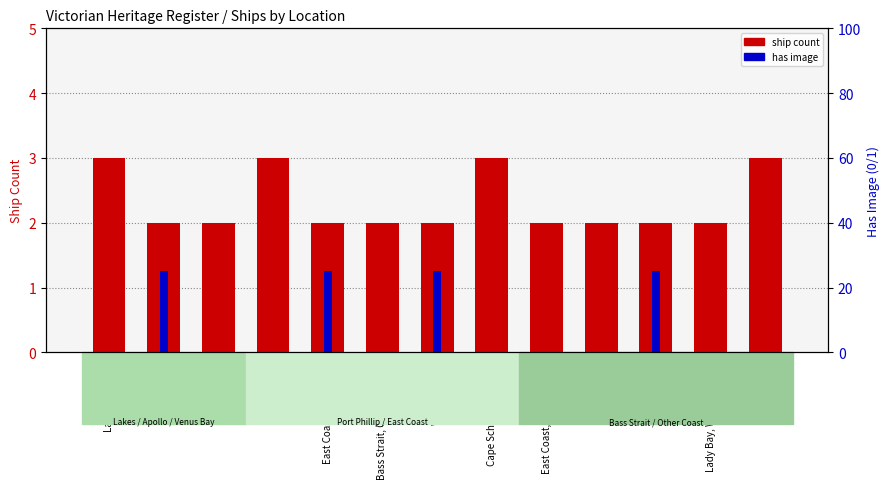

What is the sum of all has image (×25) values?

100